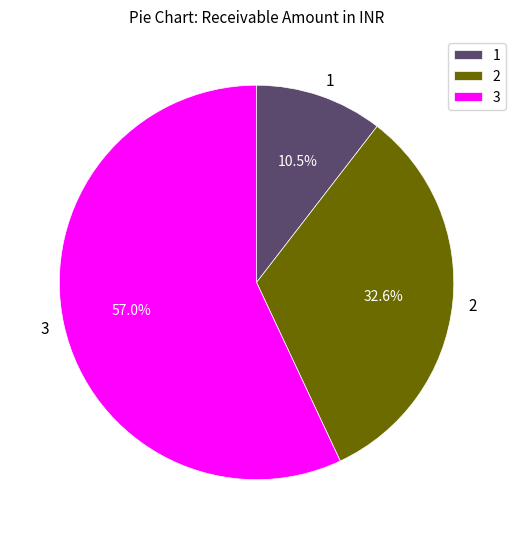

What is the ratio of the value at 2 to the value at 3?

0.6